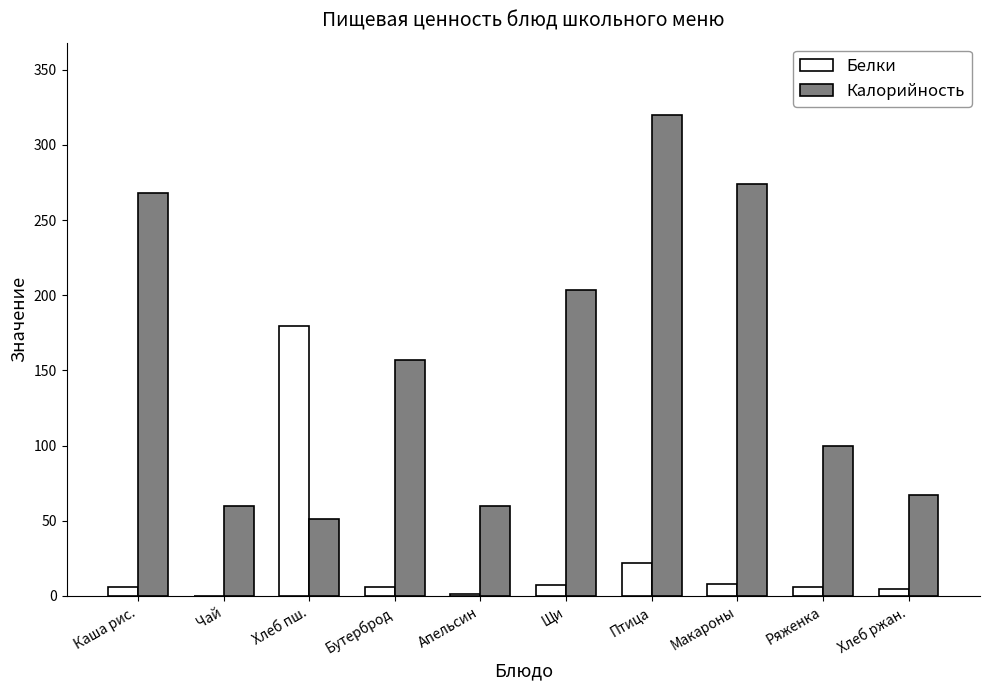

What is the sum of all Белки values?

240.4